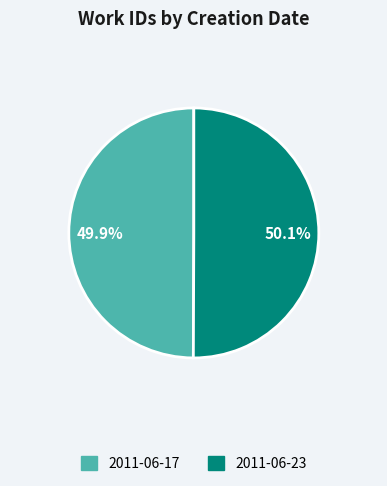

Is there any slice that represents more than half of the pie?

Yes